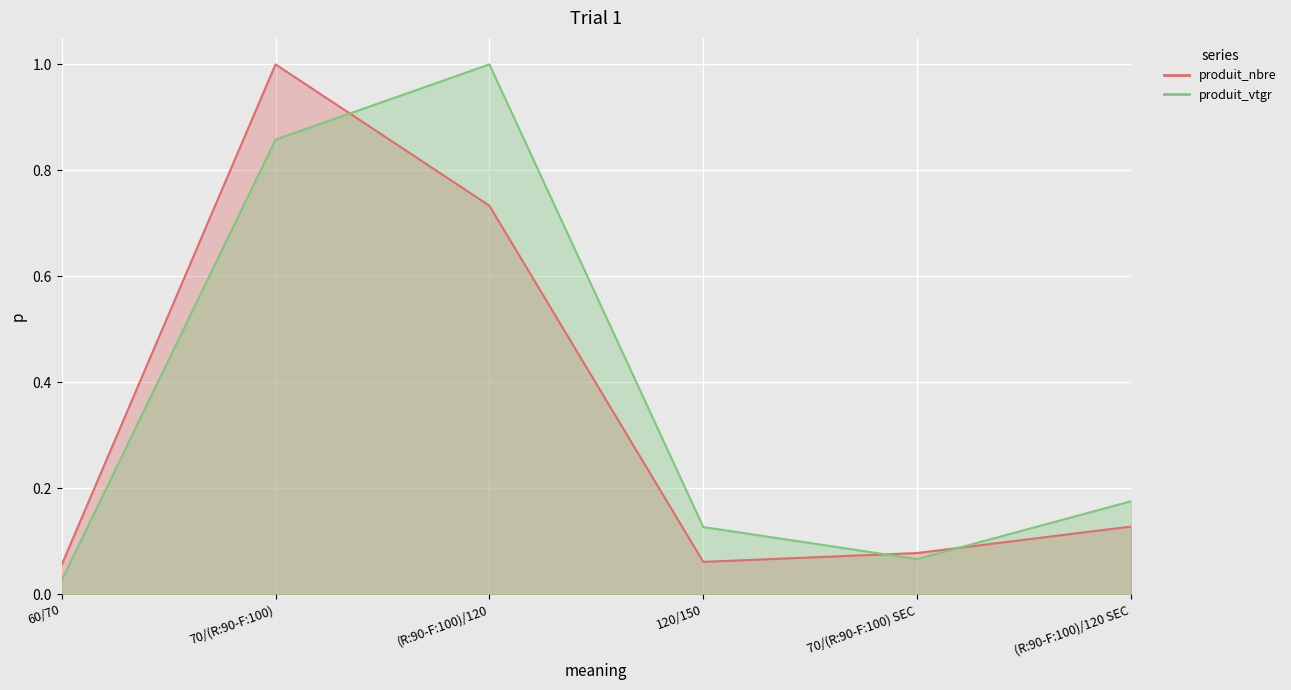

Reading left to right, list all the values displayed in this chart.

produit_nbre: 60/70=0.1	70/(R:90-F:100)=1.0	(R:90-F:100)/120=0.7	120/150=0.1	70/(R:90-F:100) SEC=0.1	(R:90-F:100)/120 SEC=0.1
produit_vtgr: 60/70=0.0	70/(R:90-F:100)=0.9	(R:90-F:100)/120=1.0	120/150=0.1	70/(R:90-F:100) SEC=0.1	(R:90-F:100)/120 SEC=0.2